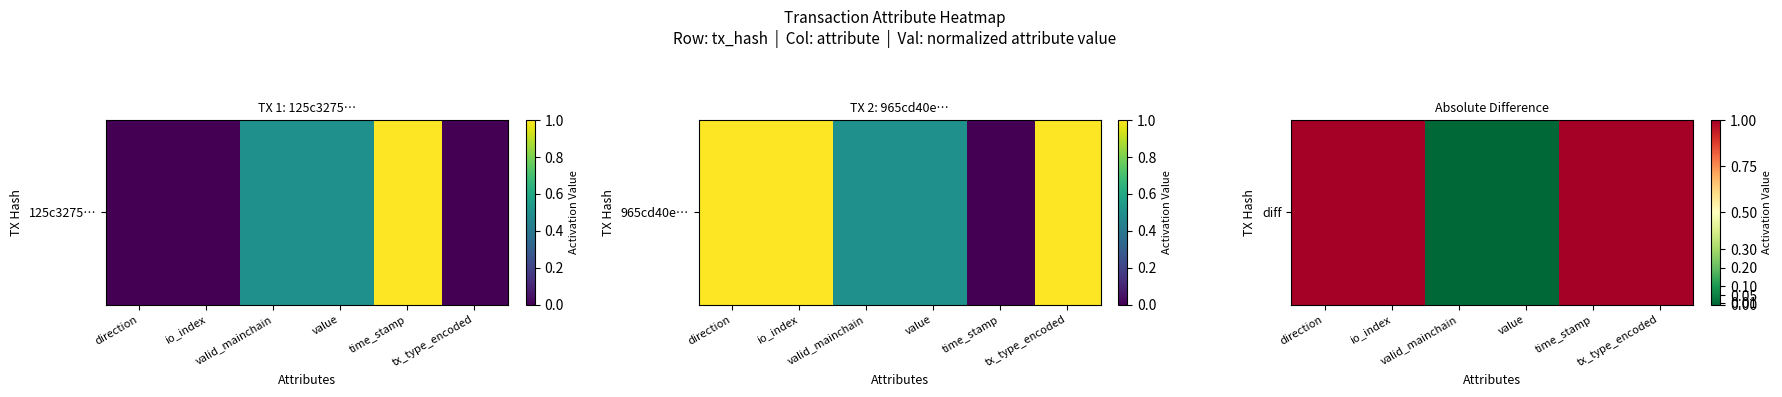

Which label corresponds to the smallest value in the chart?

valid_mainchain